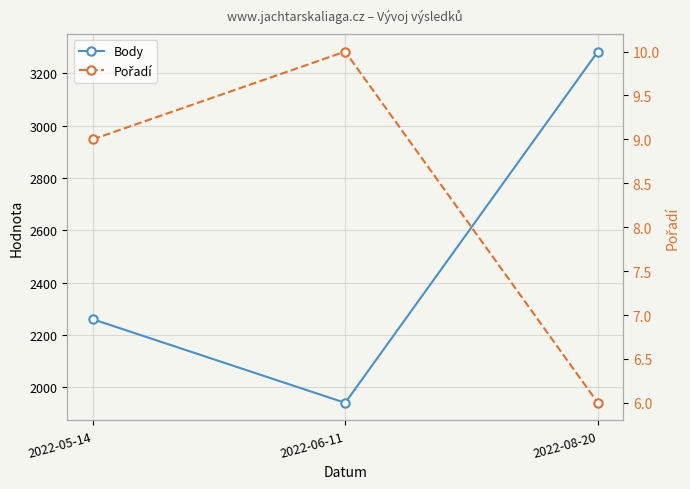

At 2022-06-11, list the series in order from largest to smallest.

Body, Pořadí